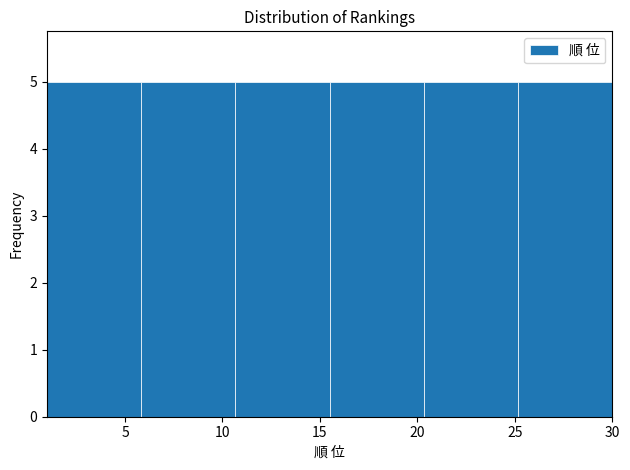

How tall is the bar that spans 20.5 to 25.0 on the x-axis? Neither the bar edges nor the heights are printed on the chart, so give them approximately, as read against the axes.

5